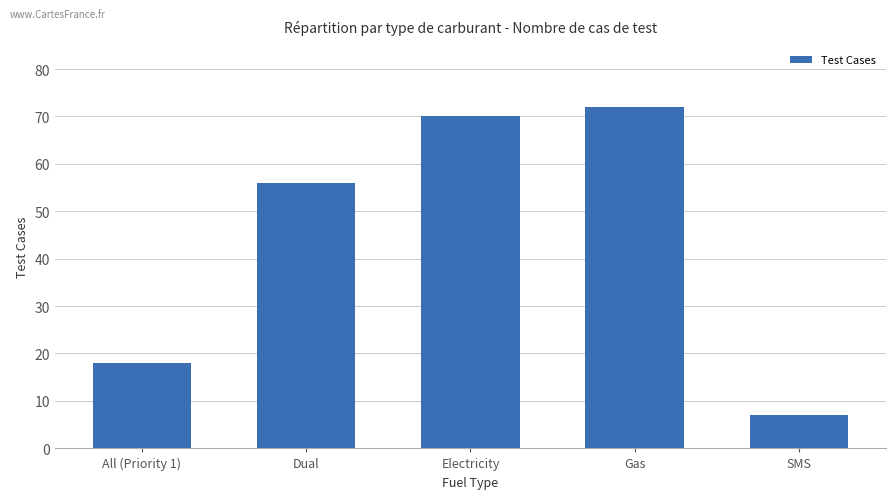

Reading left to right, transcribe all the data shown in this chart.

18	56	70	72	7